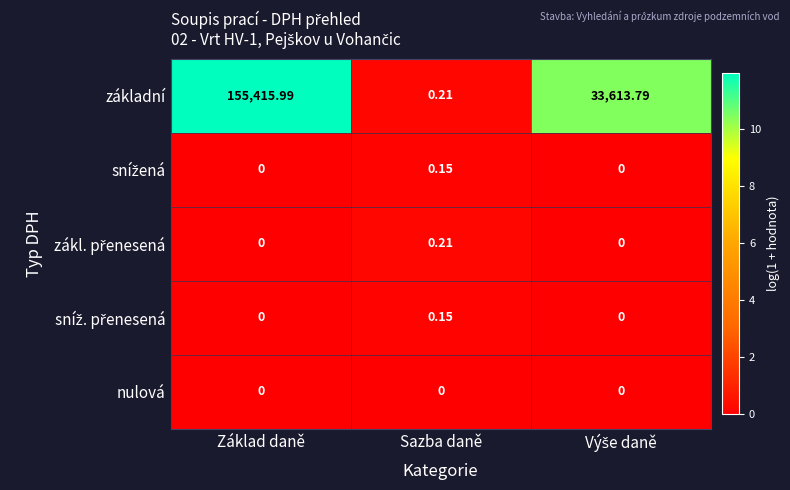

At which category does the chart reach its peak across all series?

Základ daně